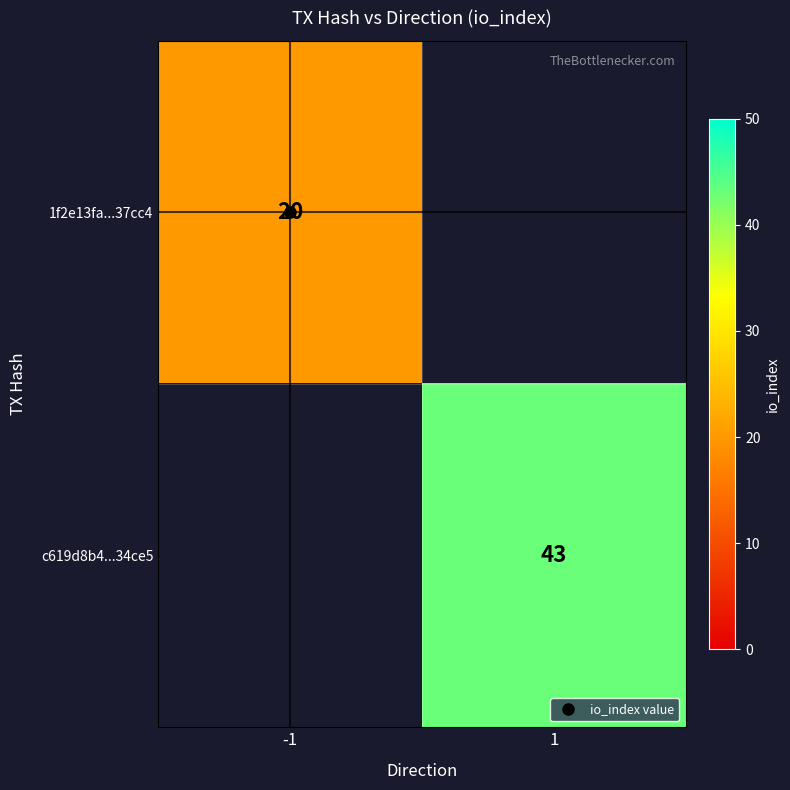

Rank the series by their average value, from lowest to highest.

1f2e13fa...37cc4, c619d8b4...34ce5